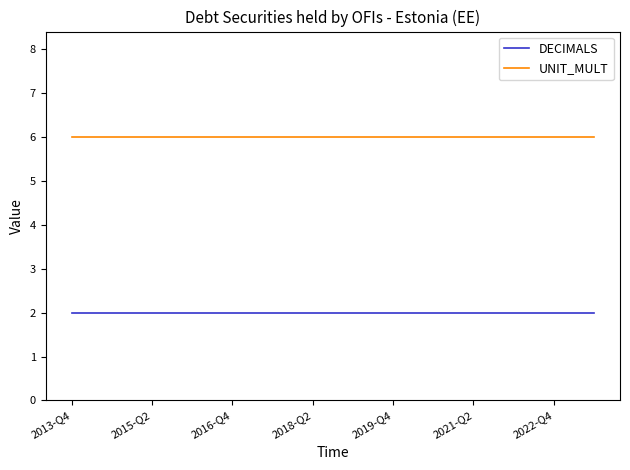

True or false: DECIMALS and UNIT_MULT intersect in this chart.

False